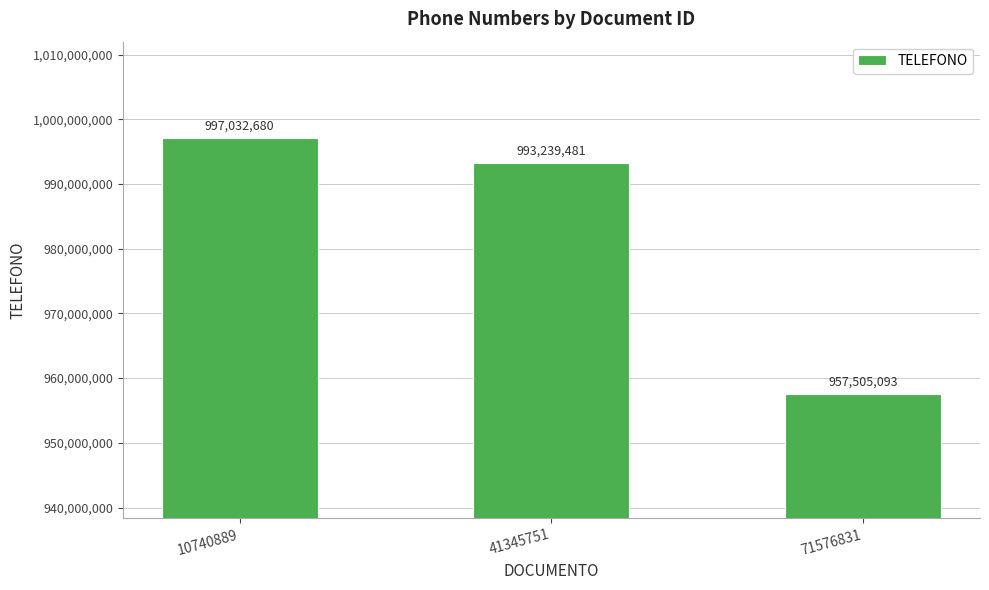

Where does the data first go above 993239481?

10740889